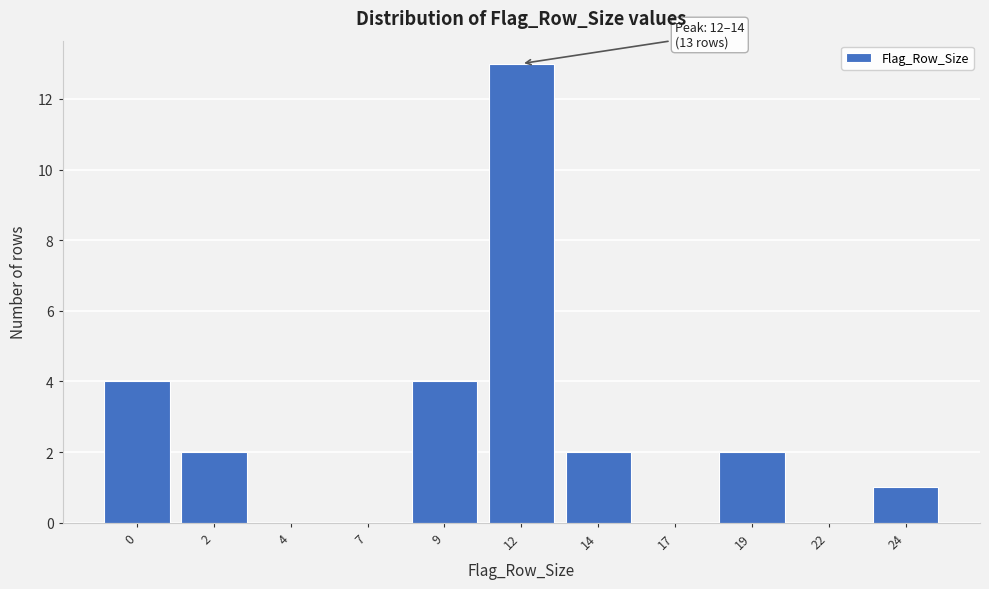

Reading left to right, list all the values displayed in this chart.

0=4	2=2	4=0	7=0	9=4	12=13	14=2	17=0	19=2	22=0	24=1